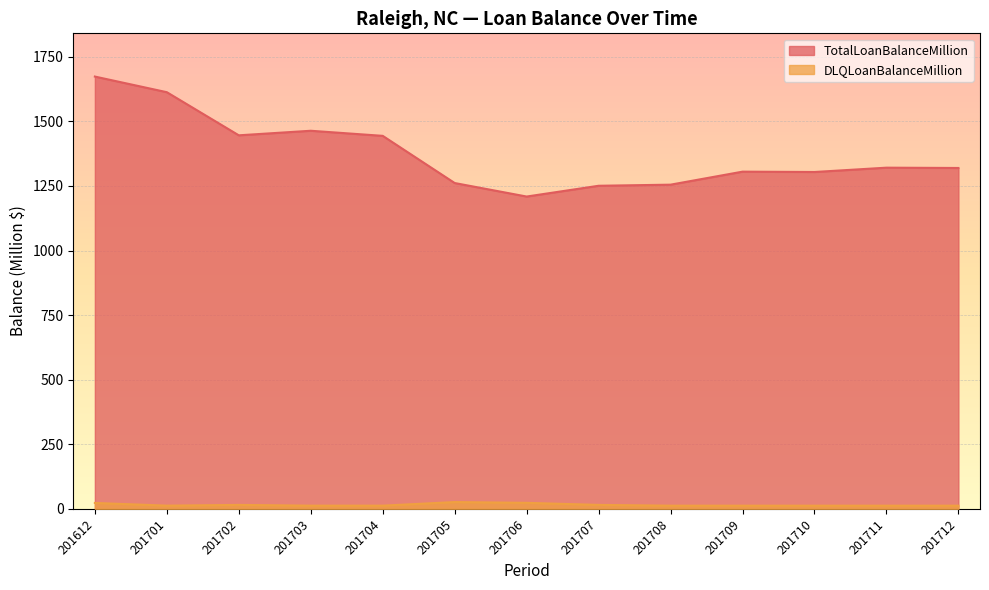

How many data points does each series have?

13